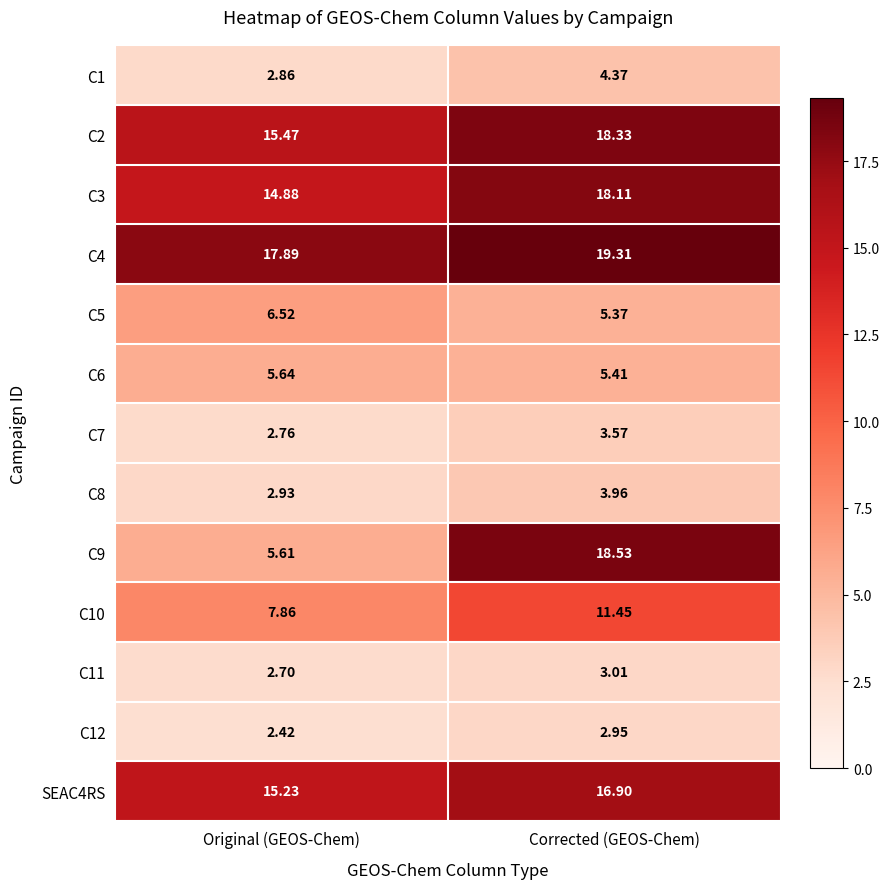

At which category is the sum across all series the highest?

Corrected (GEOS-Chem)